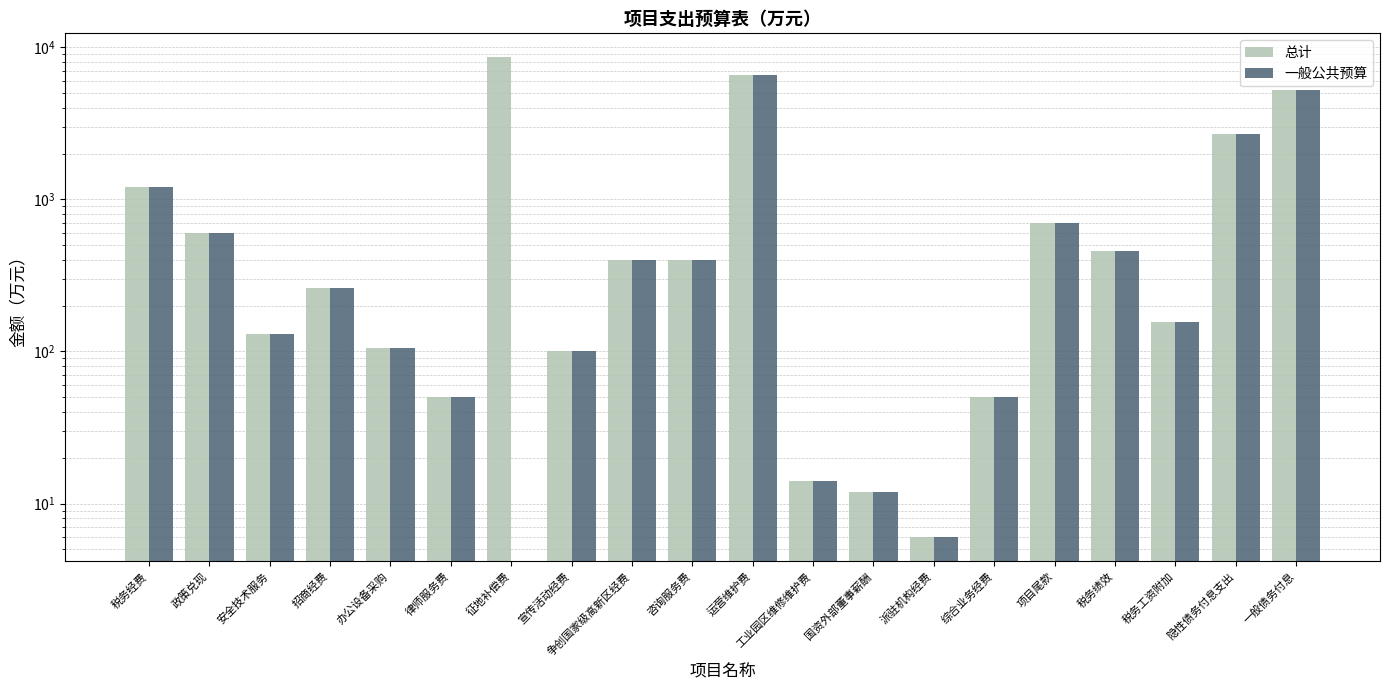

Reading right to left, transcribe all the data shown in this chart.

总计: 5200.0	2700.0	156.0	460.0	700.0	50.0	6.0	12.0	14.0	6600.0	400.0	400.0	100.0	8581.4	50.0	105.0	260.0	130.0	600.0	1200.0
一般公共预算: 5200.0	2700.0	156.0	460.0	700.0	50.0	6.0	12.0	14.0	6600.0	400.0	400.0	100.0	0.0	50.0	105.0	260.0	130.0	600.0	1200.0